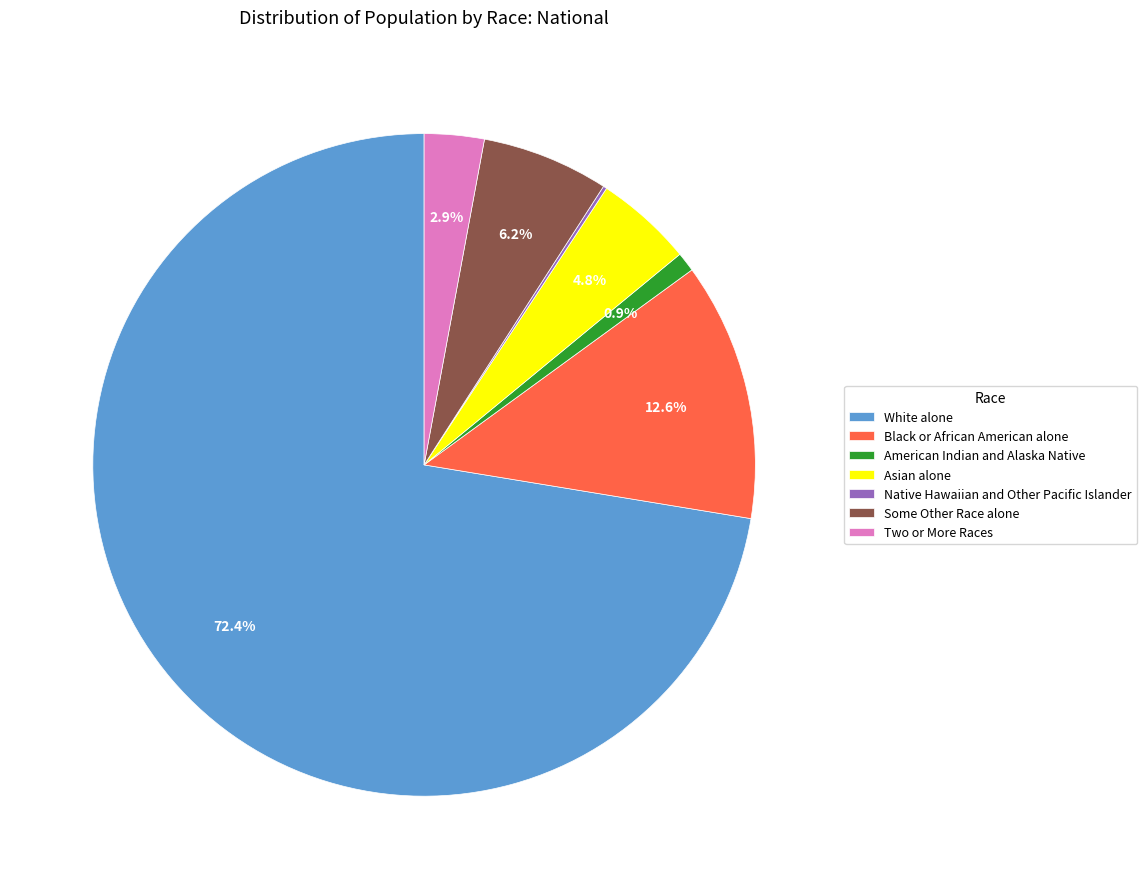

Is it true that Two or More Races is 3% of the pie?

True